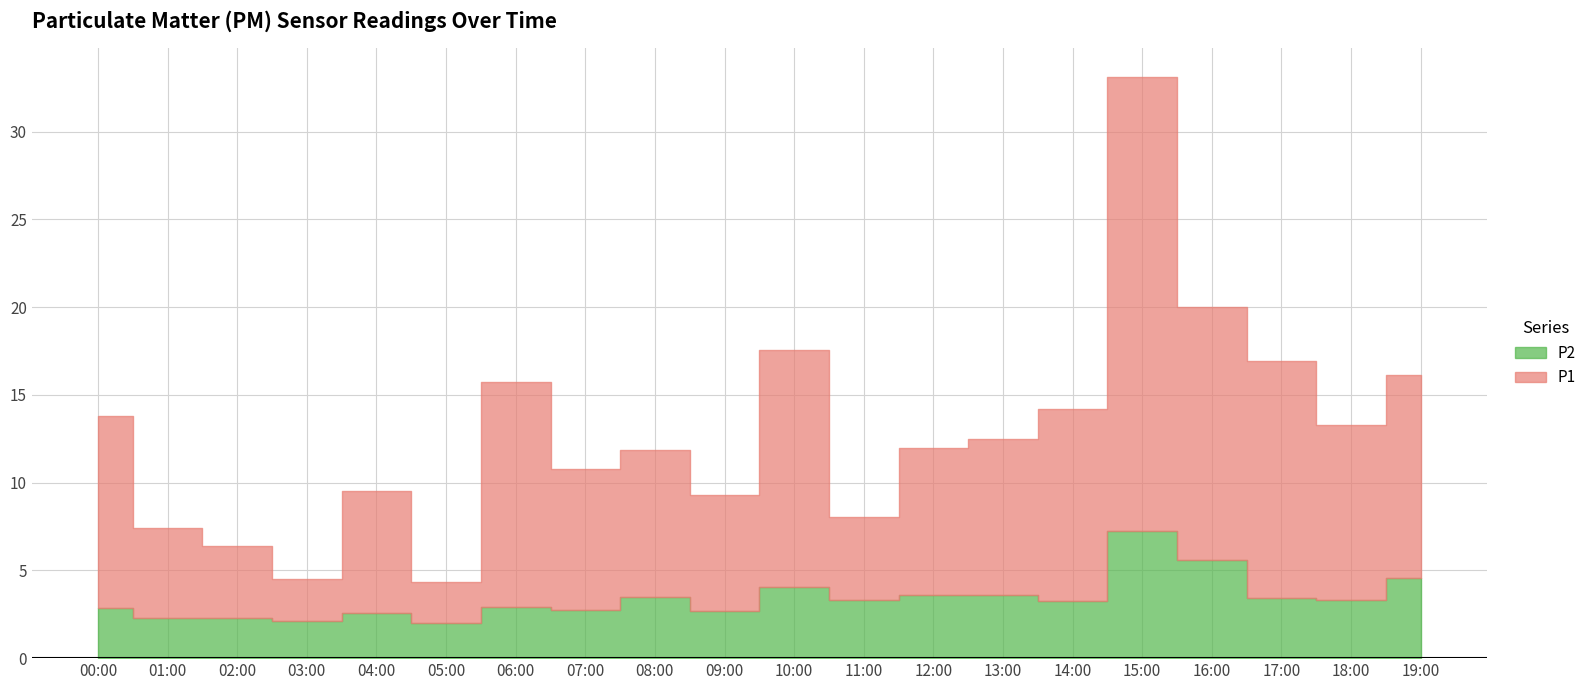

True or false: P2 has a value of 3.9 at 00:00.

False